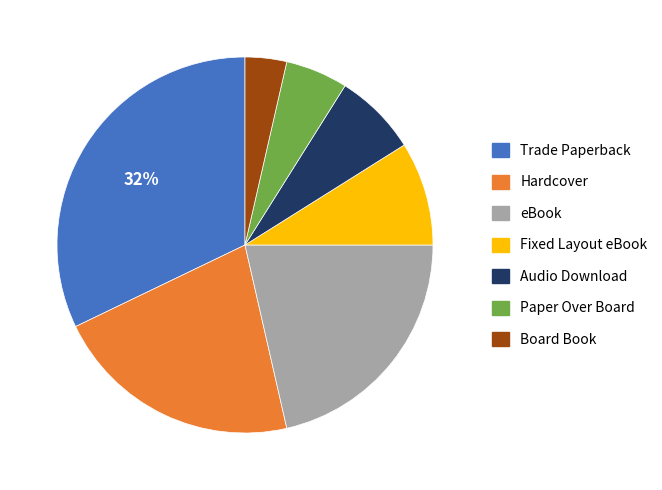

Is the sum of Fixed Layout eBook and Audio Download greater than half?

No